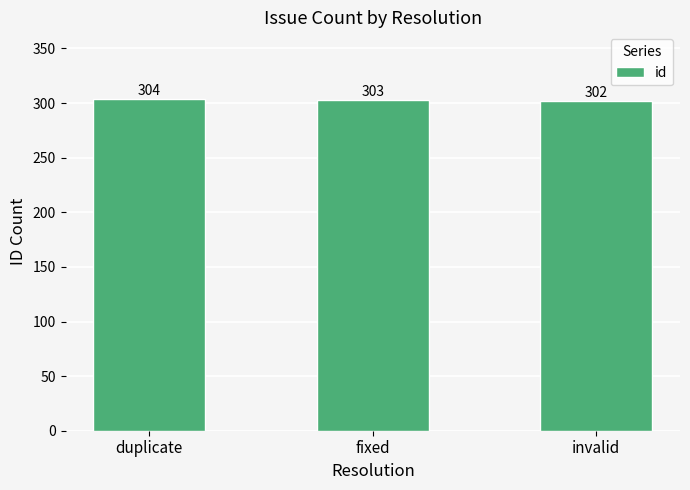

The chart shows a value of 302 at invalid. True or false?

True